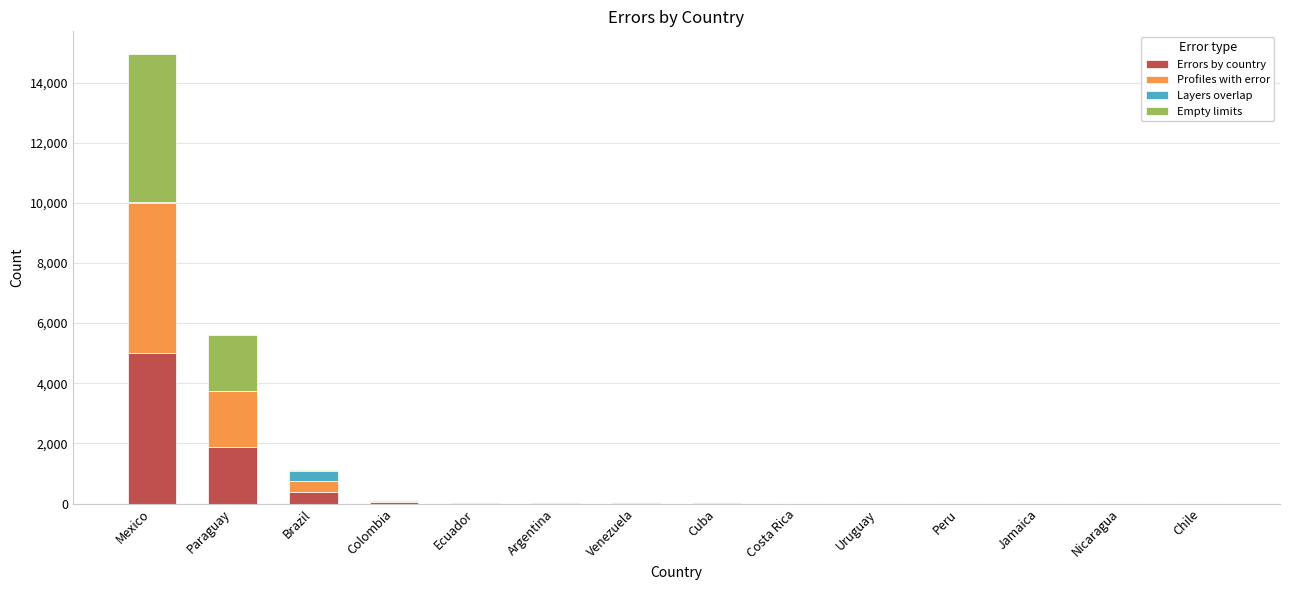

How many distinct data groups are displayed?

4